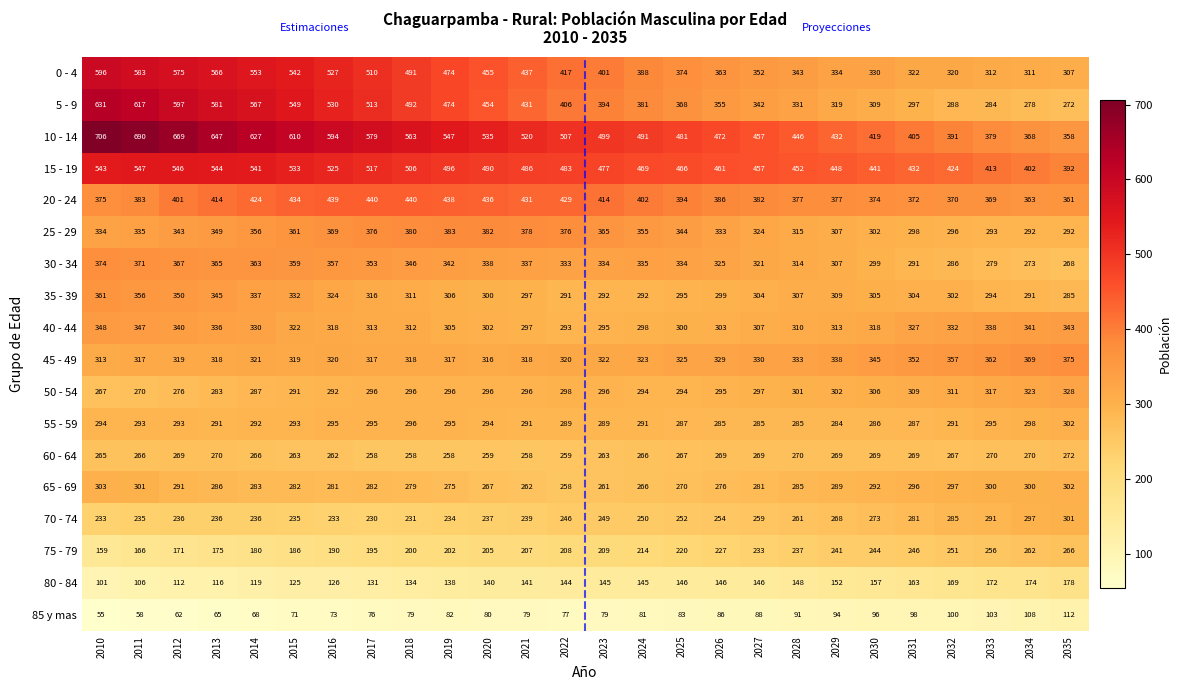

What is the difference between the maximum and minimum values in the 55 - 59 series?

18